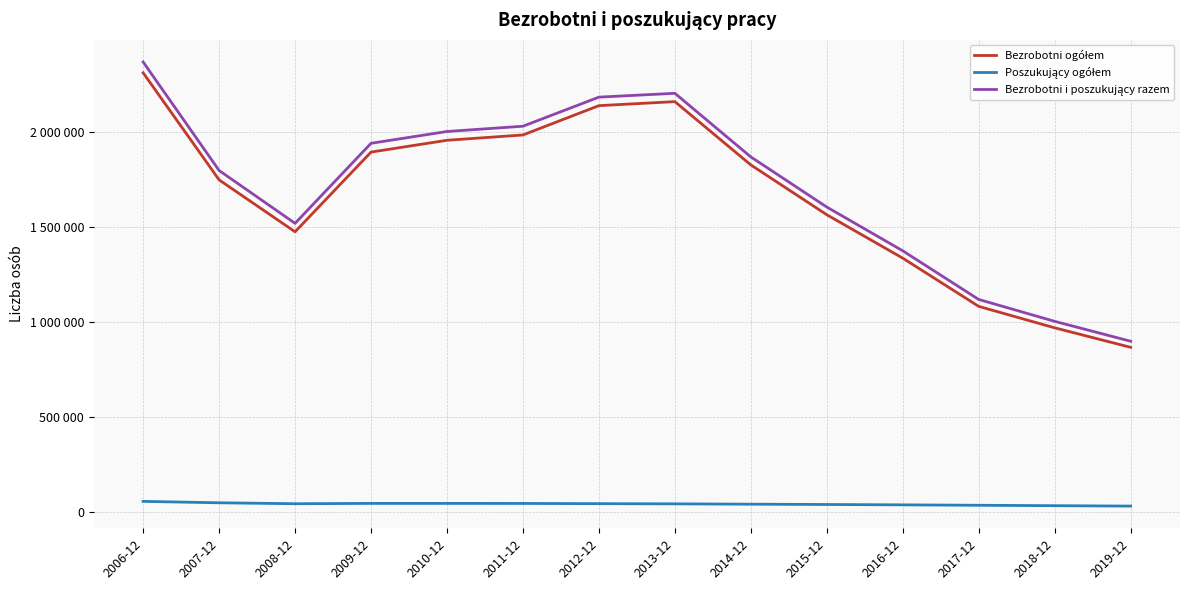

At how many categories does at least one series exceed 300172?

14